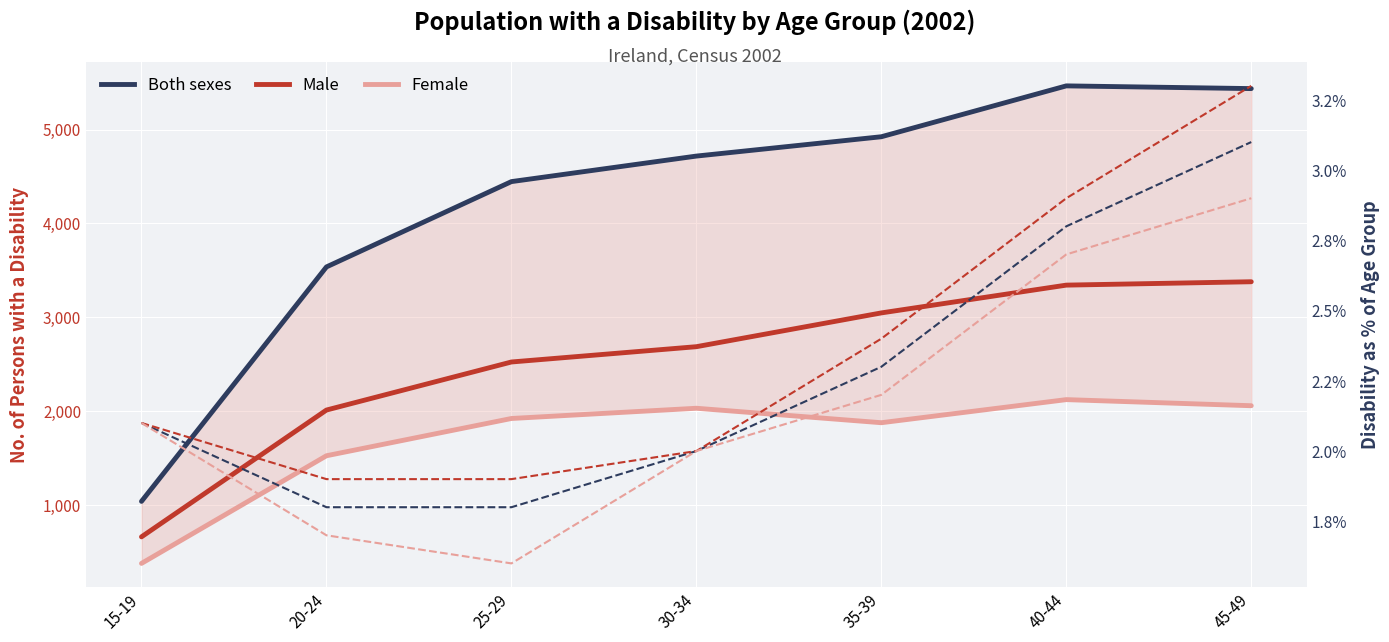

Which has a higher value, 40-44 or 15-19?

40-44